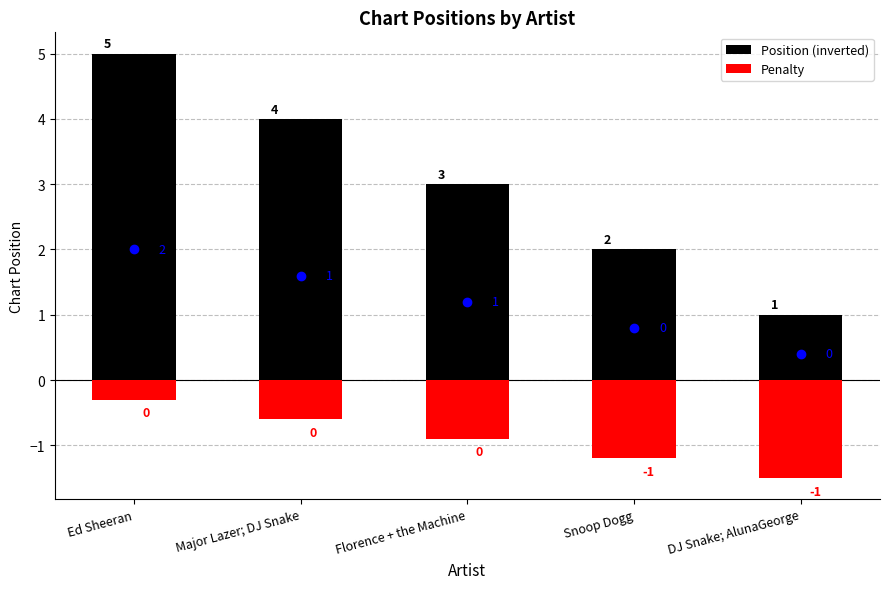

What position from the left is Major Lazer; DJ Snake?

2